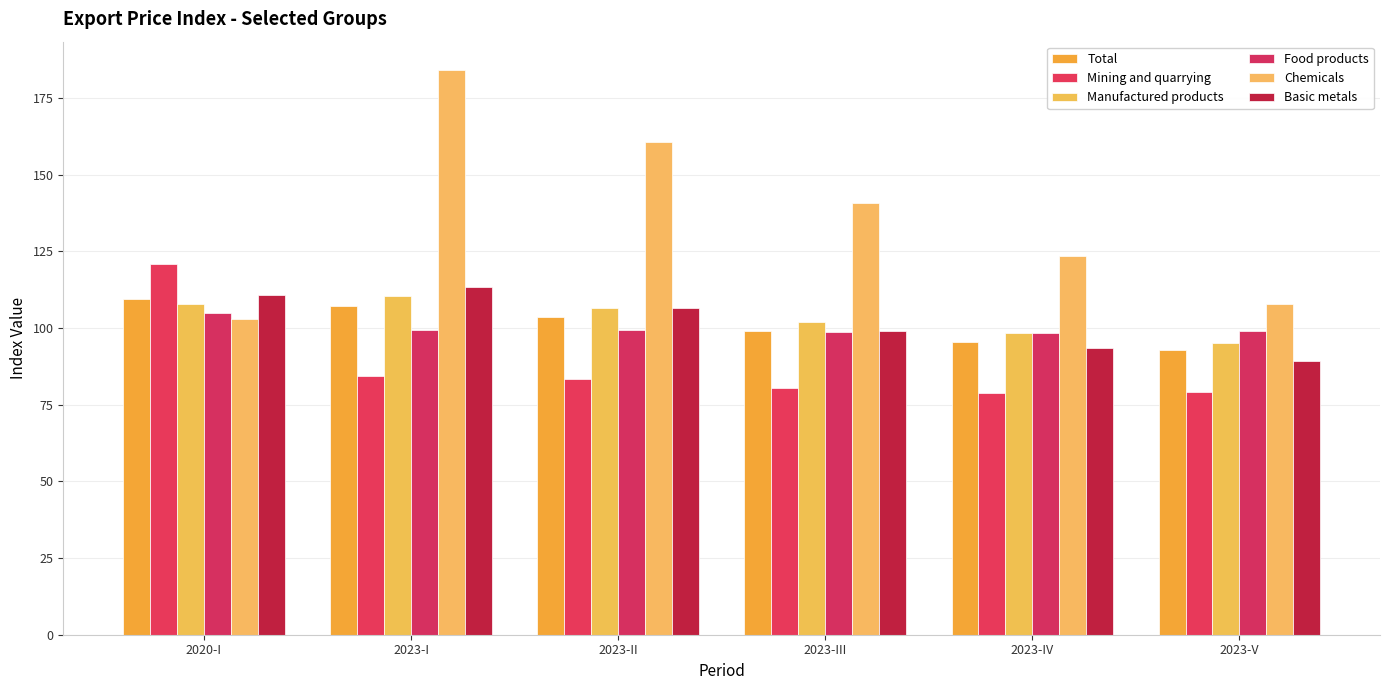

What is the lowest value of the Mining and quarrying series?

78.9